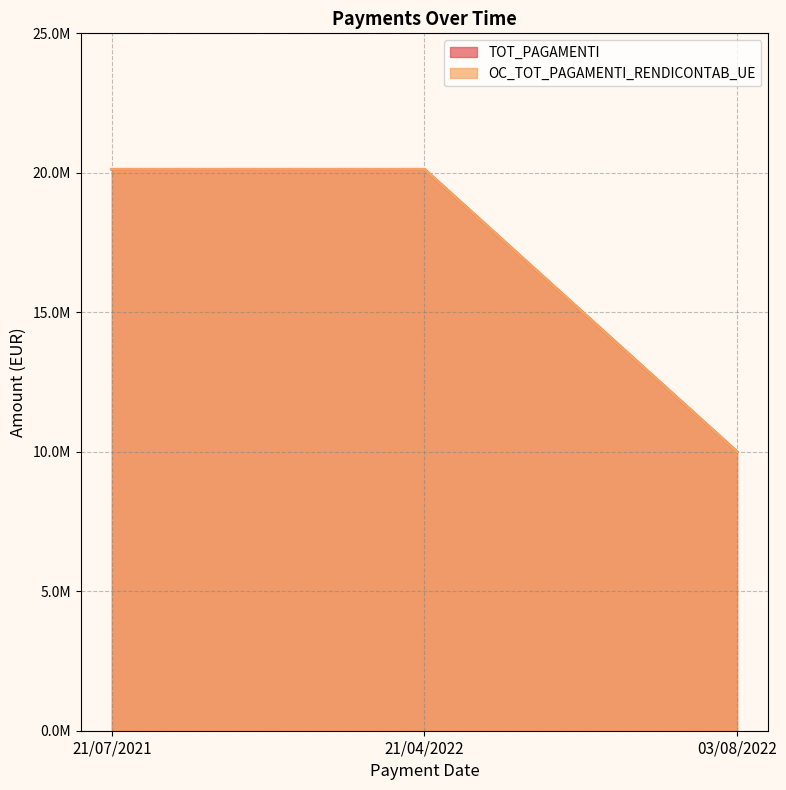

Rank the series at 21/07/2021 from lowest to highest value.

TOT_PAGAMENTI, OC_TOT_PAGAMENTI_RENDICONTAB_UE